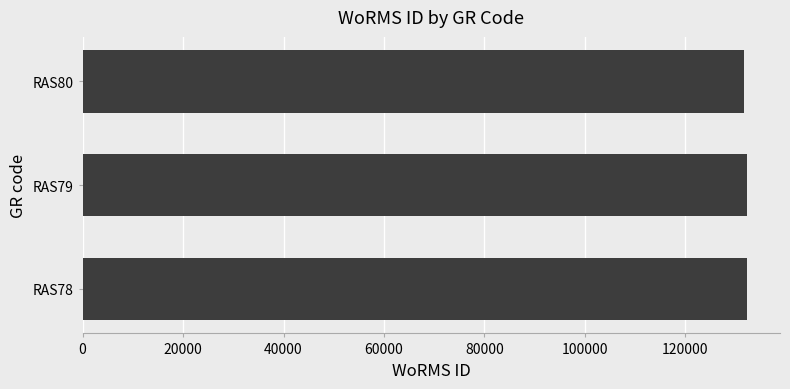

What is the smallest value displayed?

131723